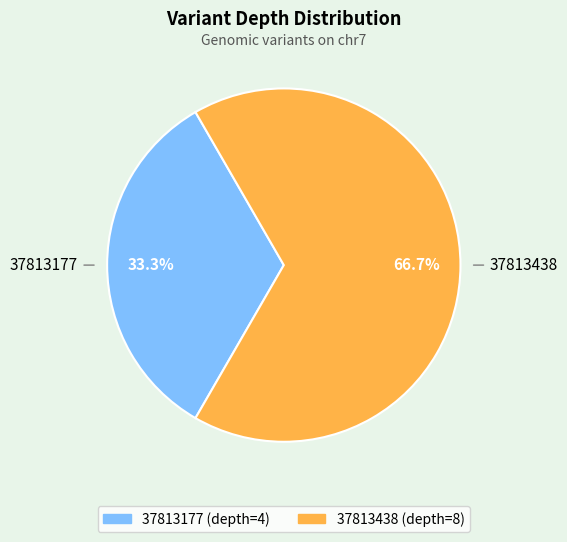

Which slice is the largest?

37813438